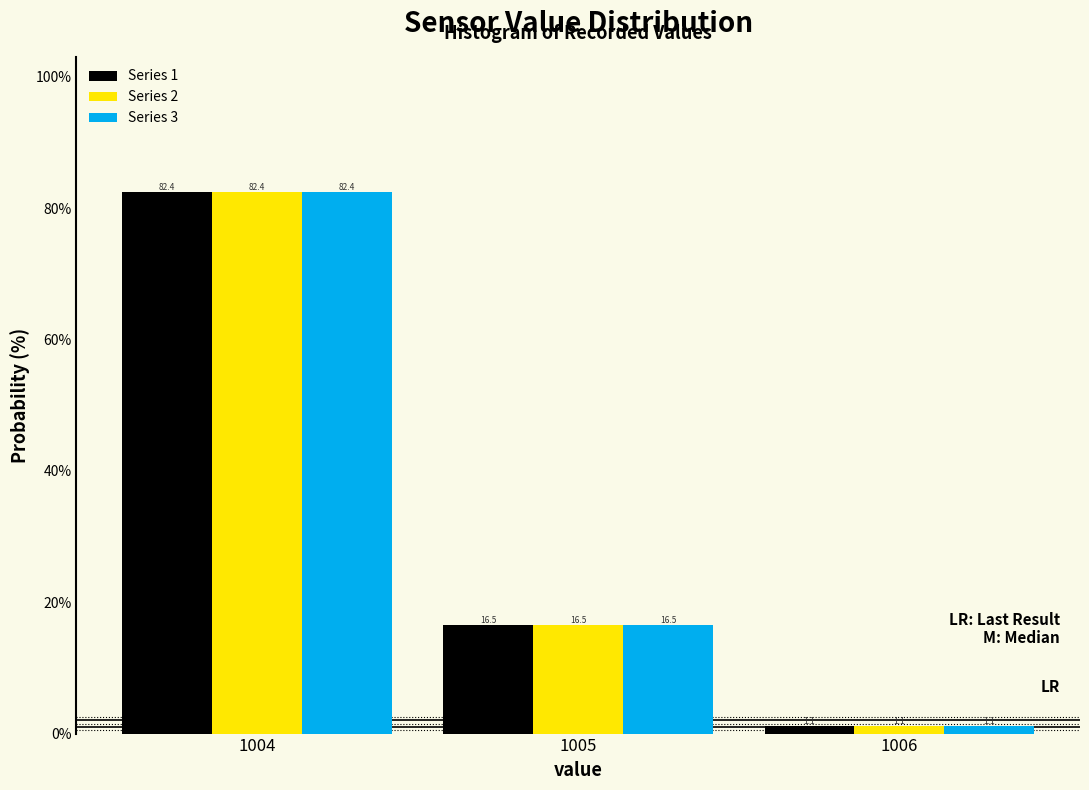

Reading left to right, list all the values displayed in this chart.

Series 1: 82.4	16.5	1.1
Series 2: 82.4	16.5	1.1
Series 3: 82.4	16.5	1.1